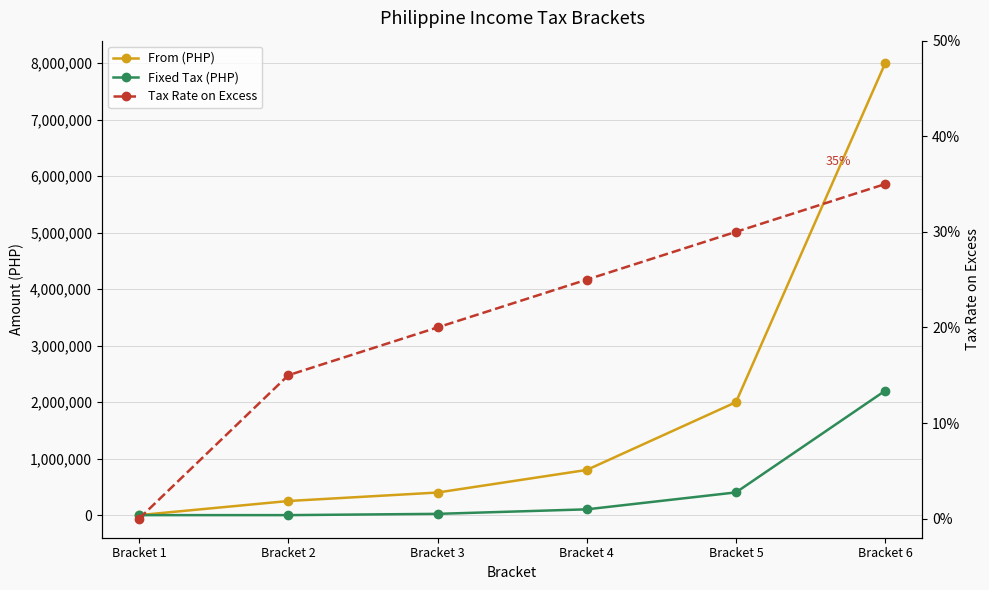

True or false: From (PHP) and Tax Rate on Excess cross at least once.

False